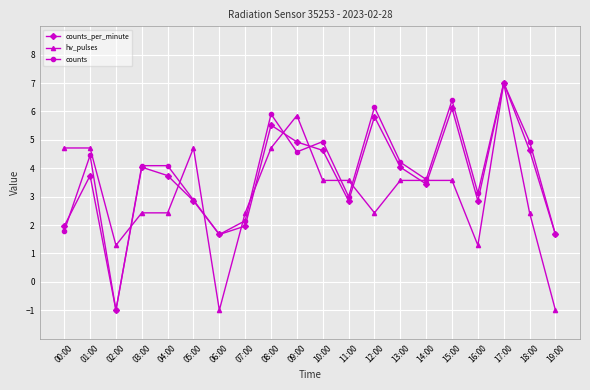

Reading left to right, transcribe all the data shown in this chart.

counts_per_minute: 2.0	3.7	-1.0	4.0	3.7	2.9	1.7	2.0	5.5	4.9	4.6	2.9	5.8	4.0	3.4	6.1	2.9	7.0	4.6	1.7
hv_pulses: 4.7	4.7	1.3	2.4	2.4	4.7	-1.0	2.4	4.7	5.9	3.6	3.6	2.4	3.6	3.6	3.6	1.3	7.0	2.4	-1.0
counts: 1.8	4.5	-1.0	4.1	4.1	2.9	1.7	2.2	5.9	4.6	4.9	3.0	6.2	4.2	3.6	6.4	3.1	7.0	4.9	1.7